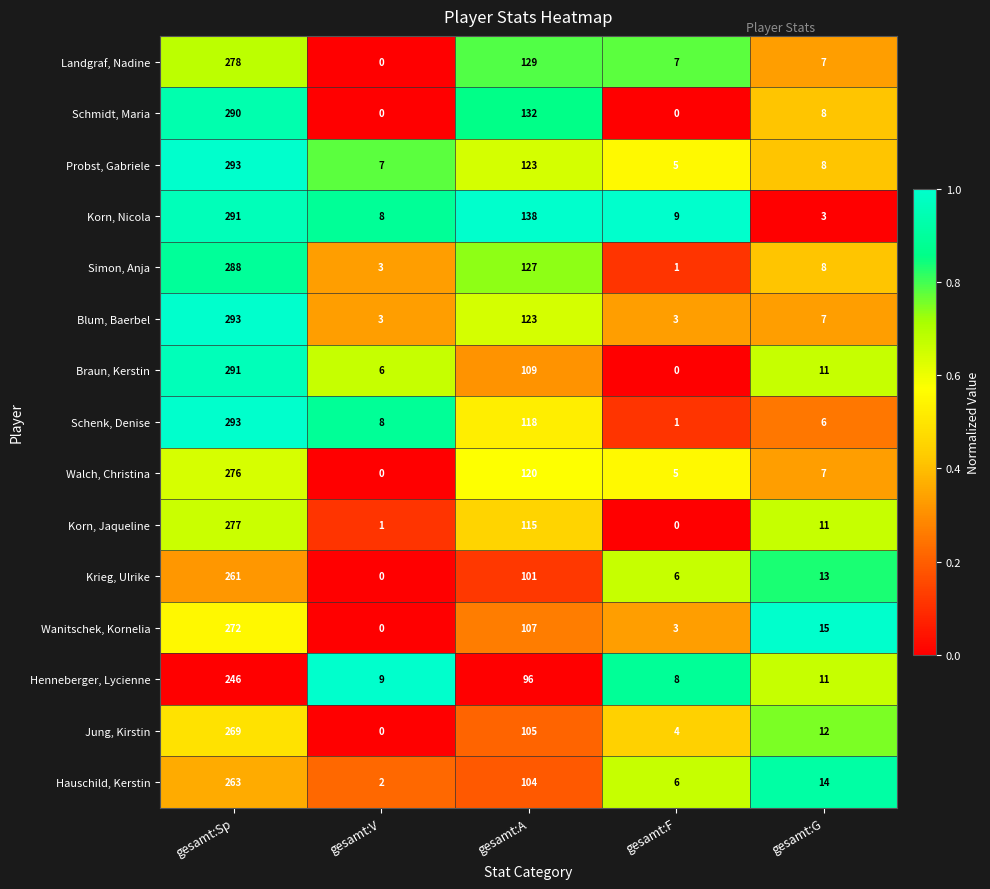

Read the Walch, Christina value at gesamt:A.

120